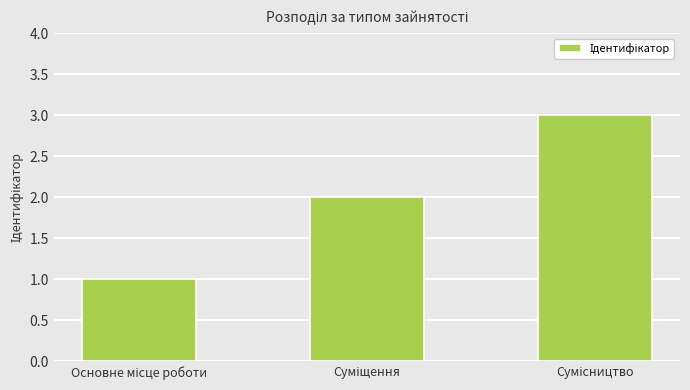

What is the maximum value shown in the chart?

3